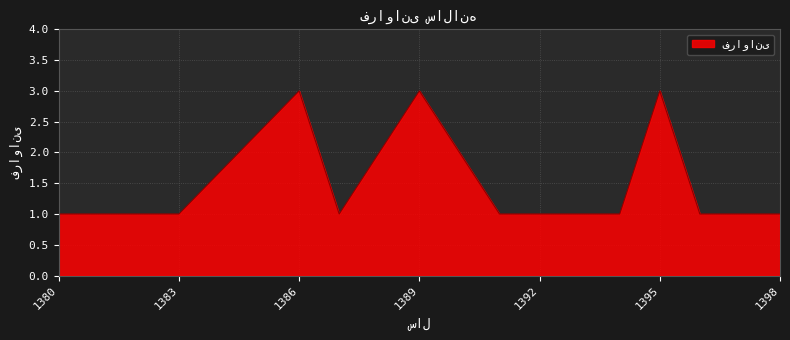

Count the number of categories in the chart.

14